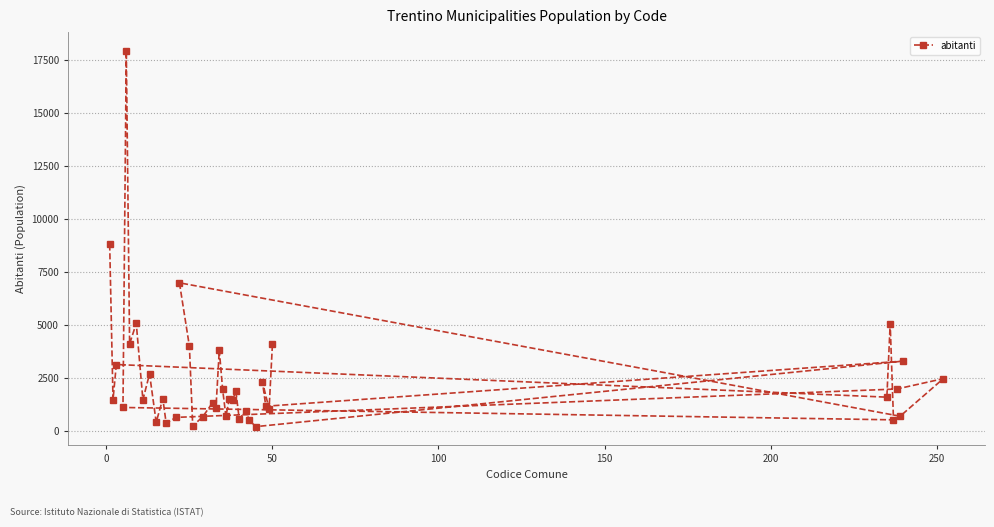

What is the maximum value shown in the chart?

17927